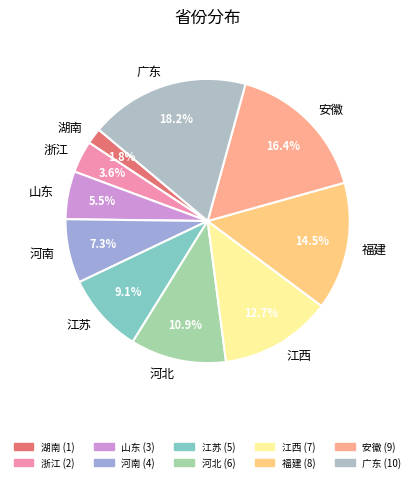

Between 浙江 and 河北, which is larger?

河北